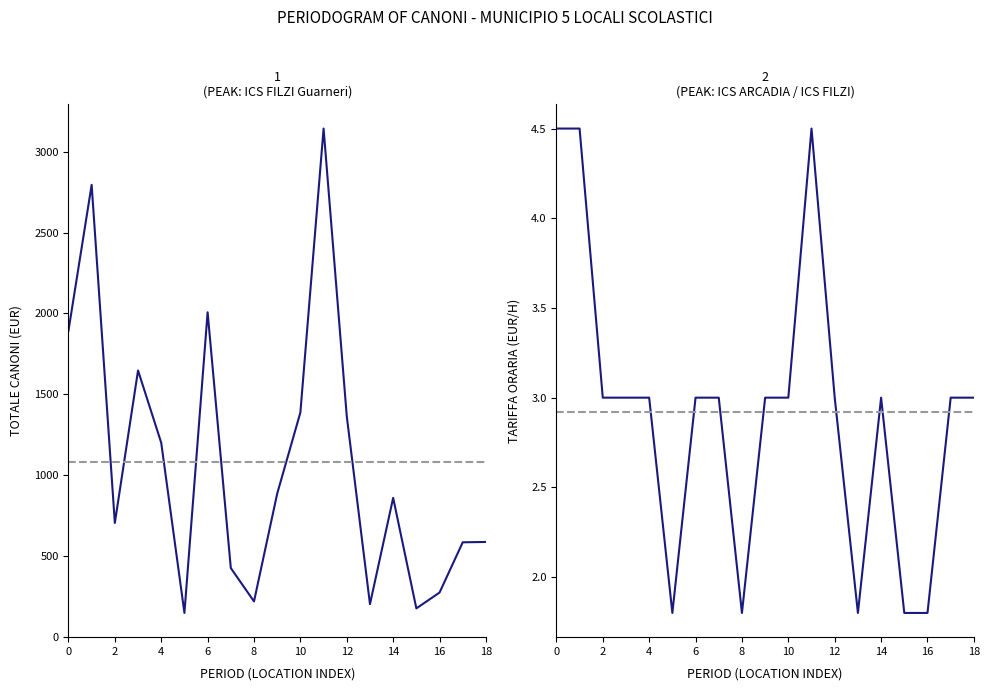

What is the difference between the second highest and minimum values in the total_canoni series?

2650.5